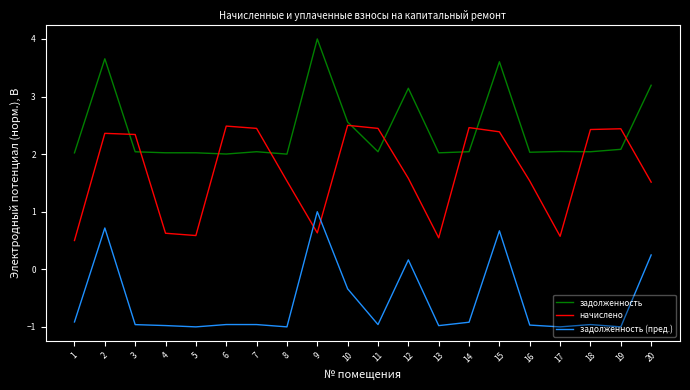

Rank the series by their average value, from lowest to highest.

задолженность (пред.), начислено, задолженность